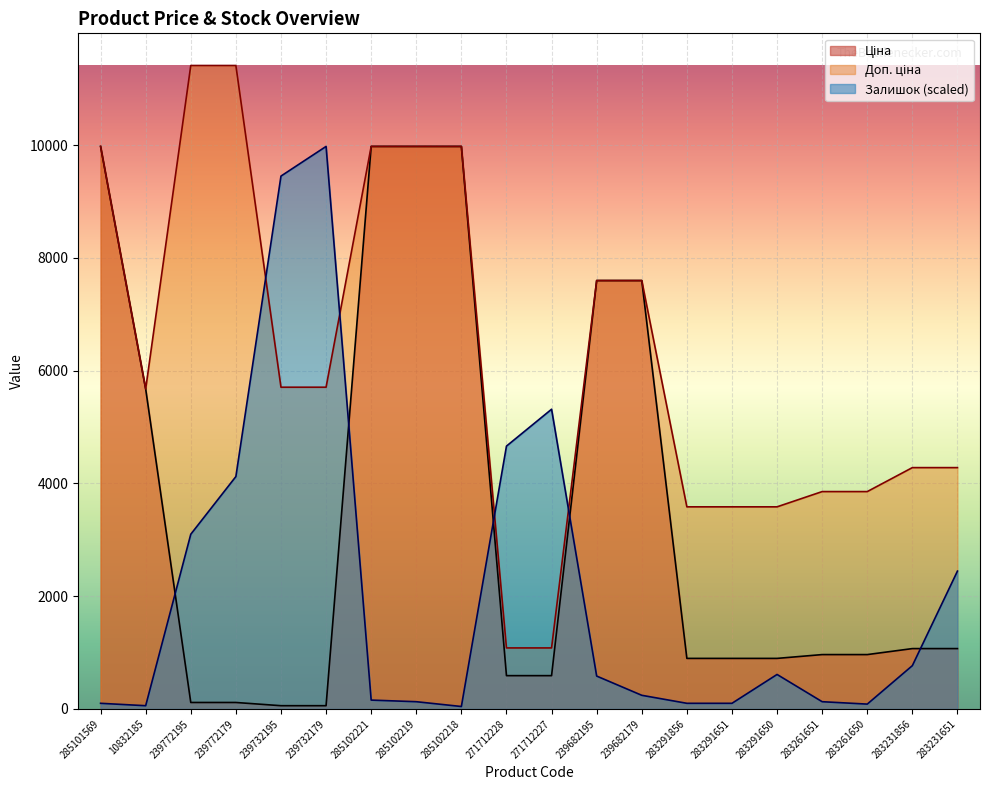

Is it true that Доп. ціна equals 5705.0 at 239732195?

True